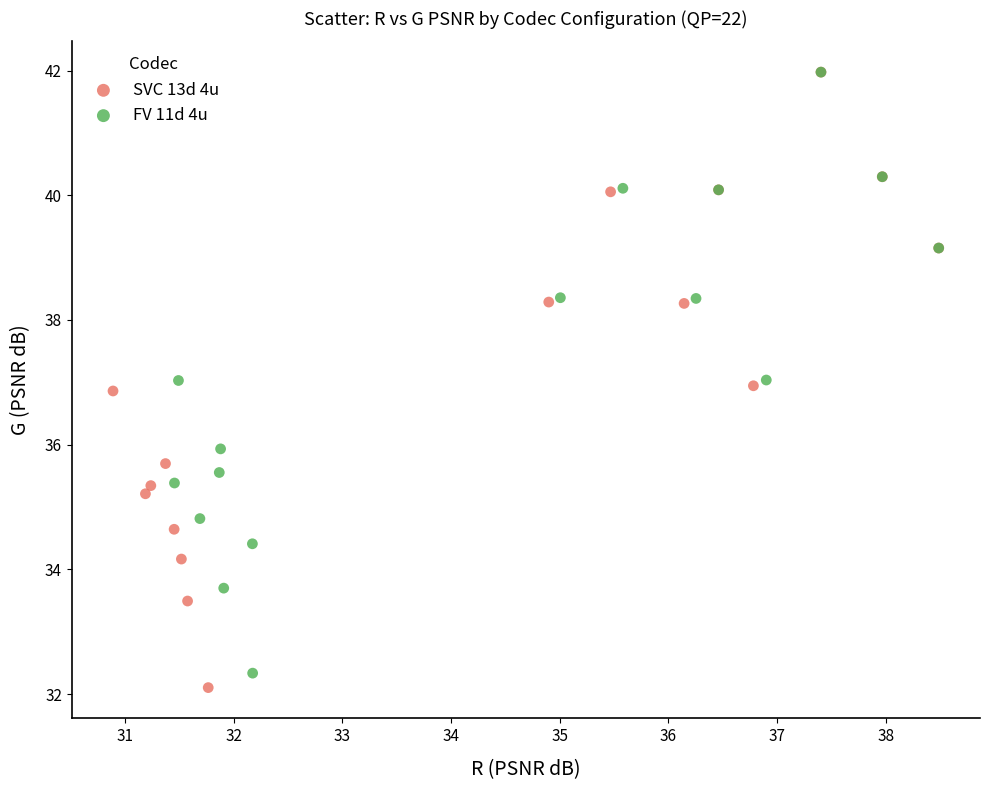

Which series has the largest Y range (max minus min)?

SVC 13d 4u